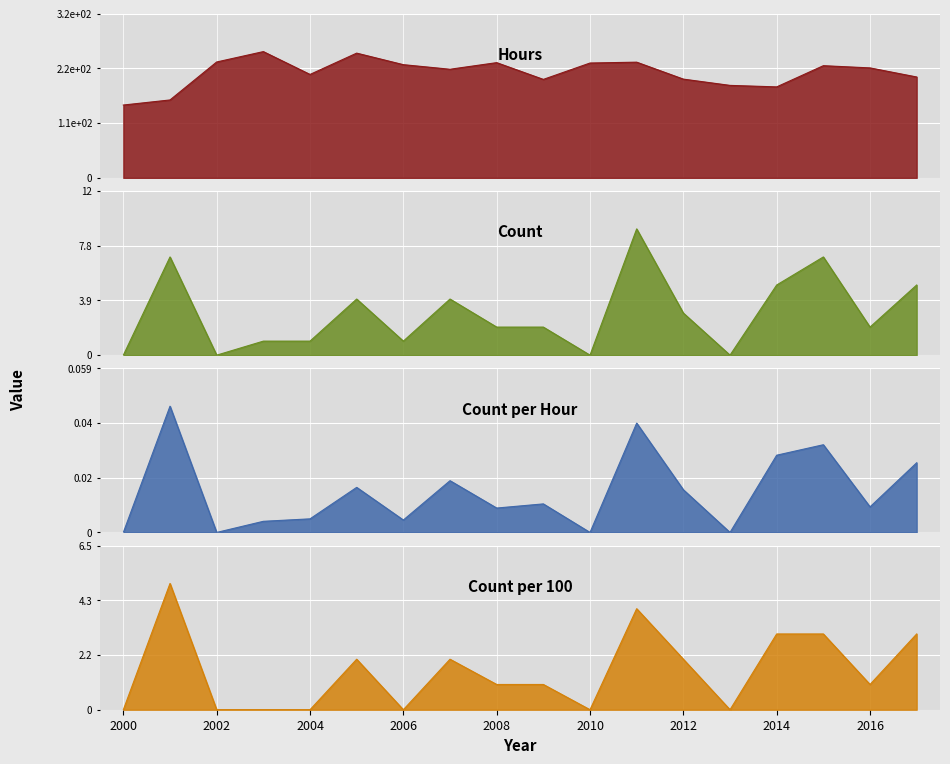

True or false: hours and count intersect in this chart.

False